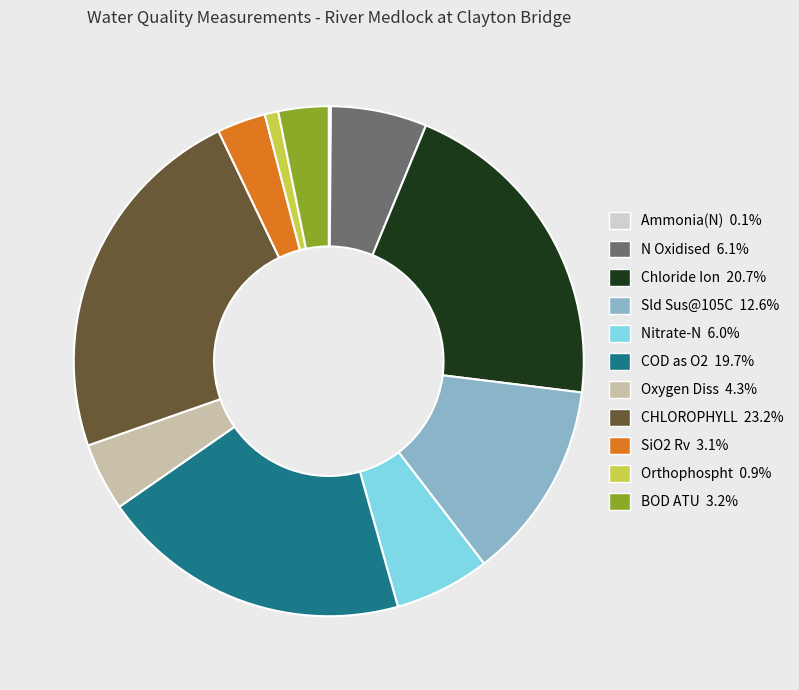

Is the sum of Oxygen Diss and Chloride Ion greater than half?

No